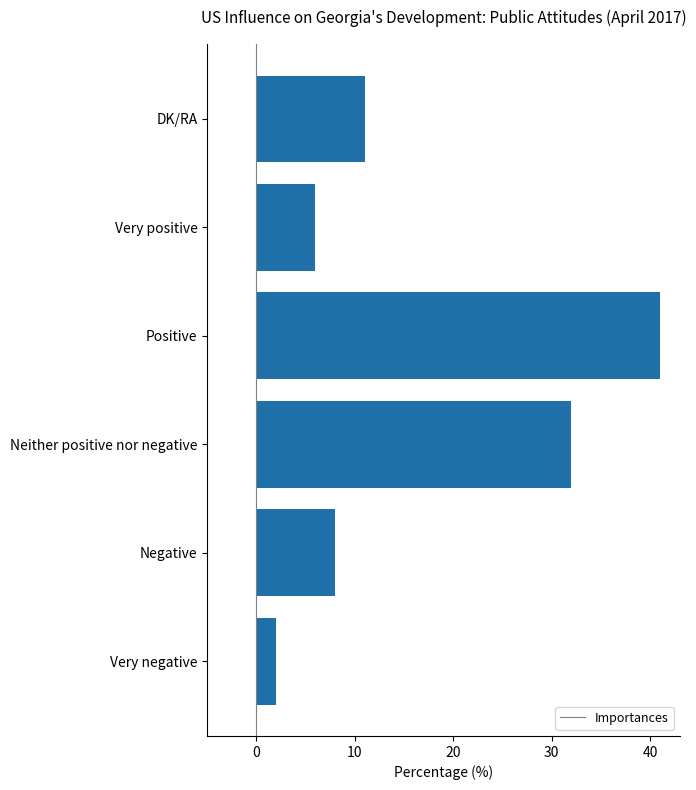

Rank the categories by value from lowest to highest.

Very negative, Very positive, Negative, DK/RA, Neither positive nor negative, Positive